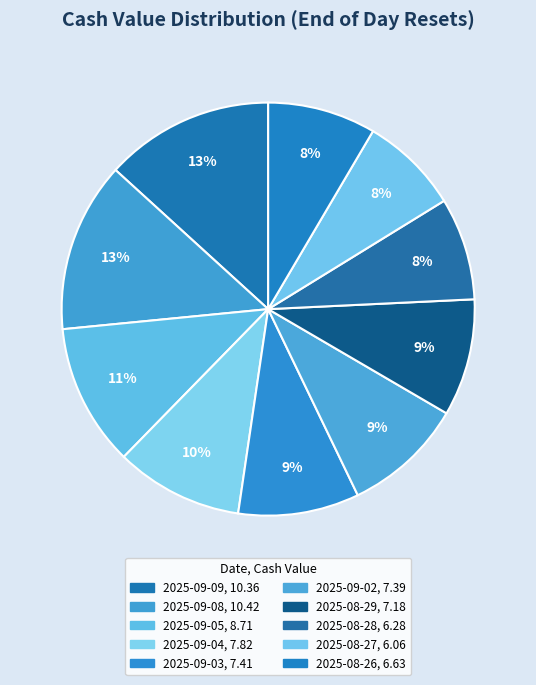

Rank the categories by value from lowest to highest.

2025-08-27, 2025-08-28, 2025-08-26, 2025-08-29, 2025-09-02, 2025-09-03, 2025-09-04, 2025-09-05, 2025-09-09, 2025-09-08